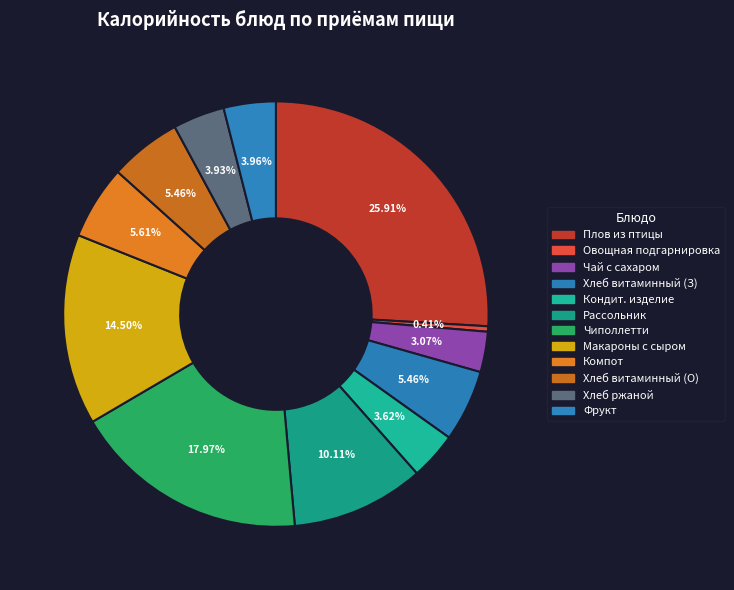

Count the number of slices in the pie.

12